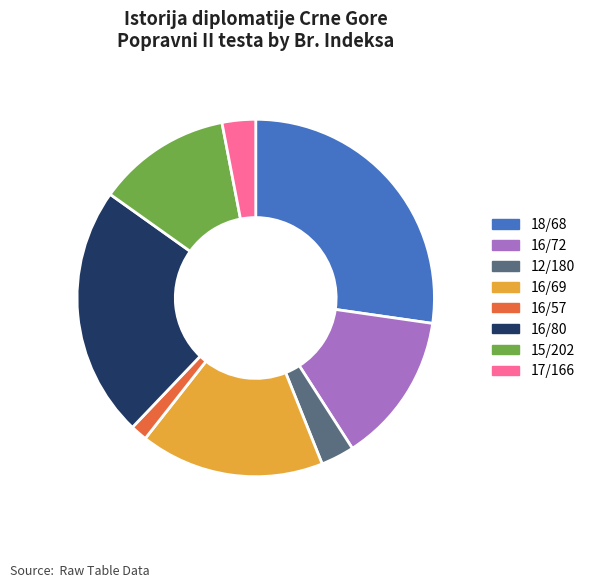

Is there any slice that represents more than half of the pie?

No